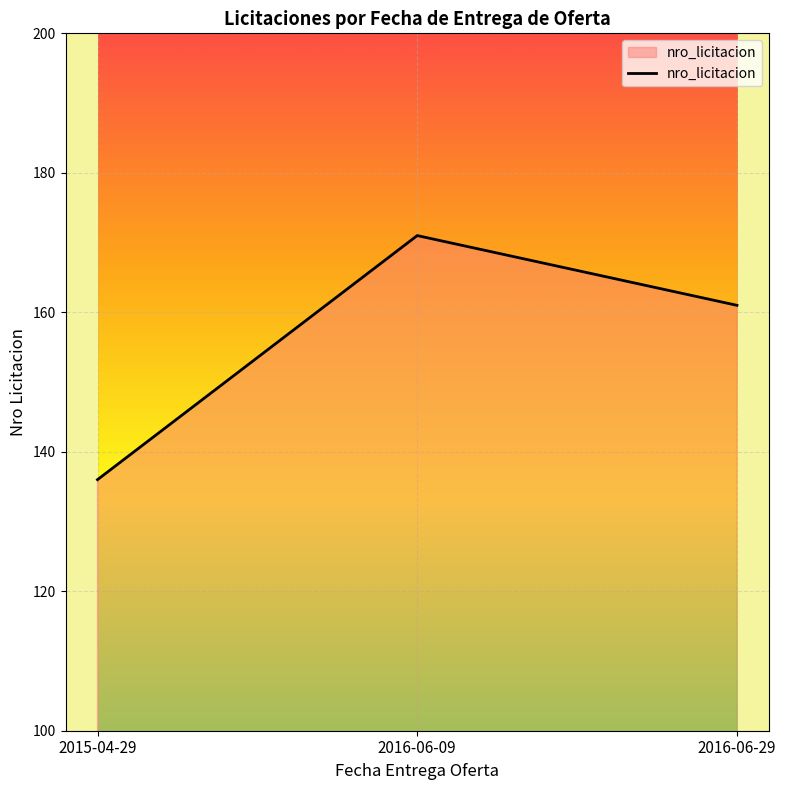

How many values are between 136 and 171?

3